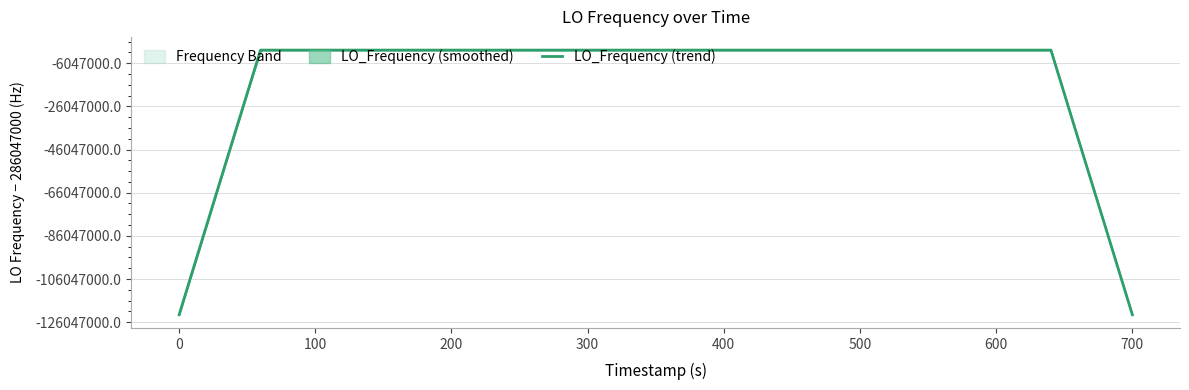

How many values are below 286046999?

6